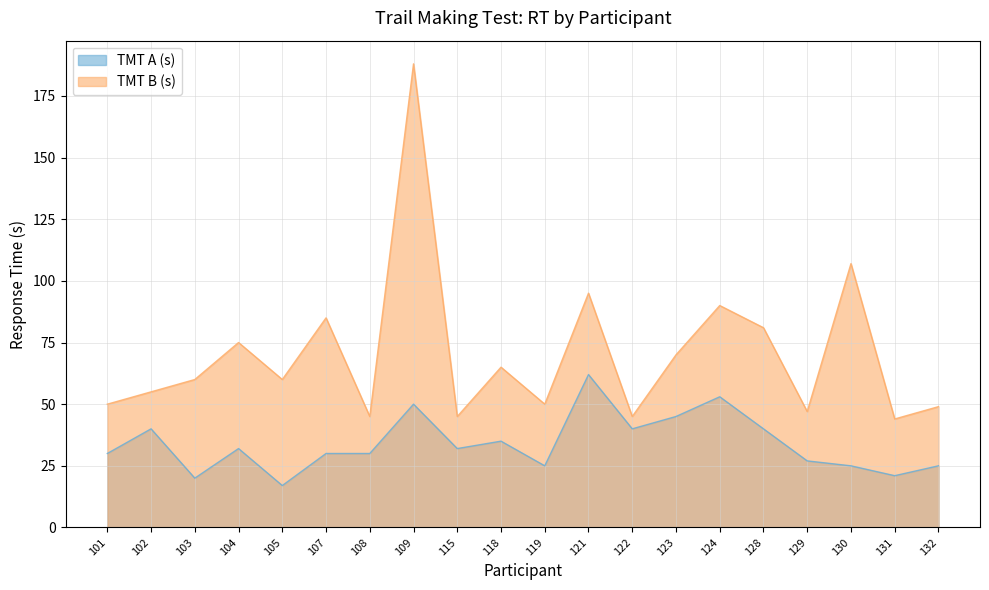

At how many categories does at least one series exceed 169?

1